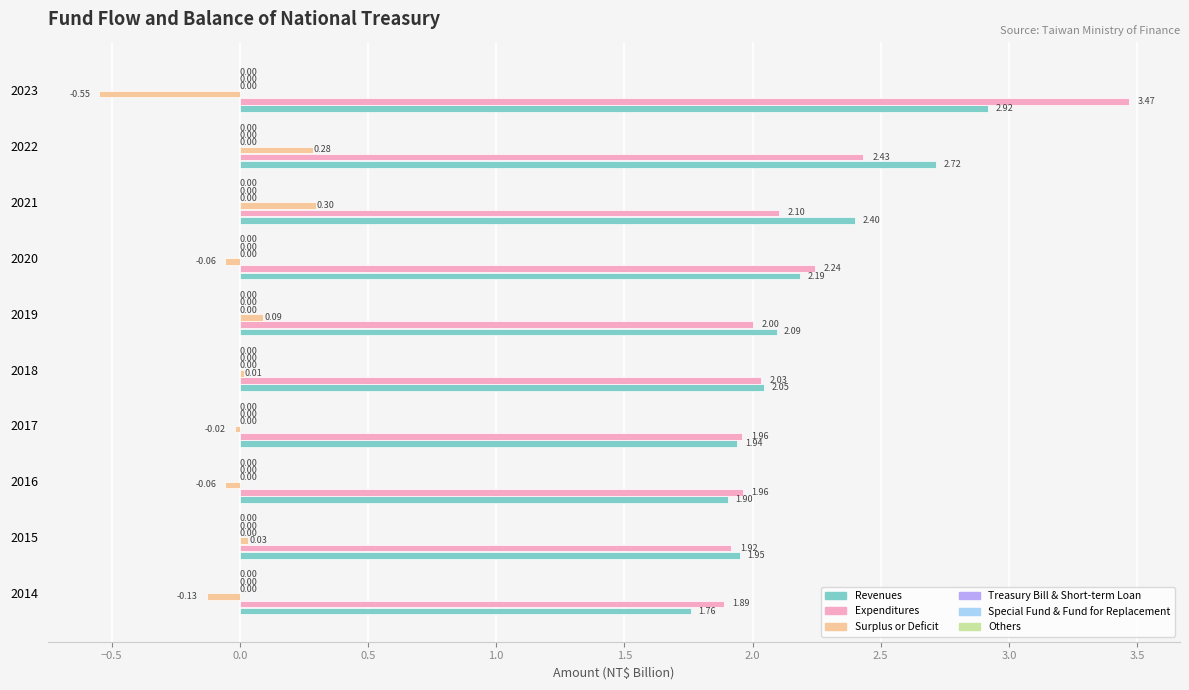

Rank the series by their maximum value, from highest to lowest.

Expenditures, Revenues, Surplus or Deficit